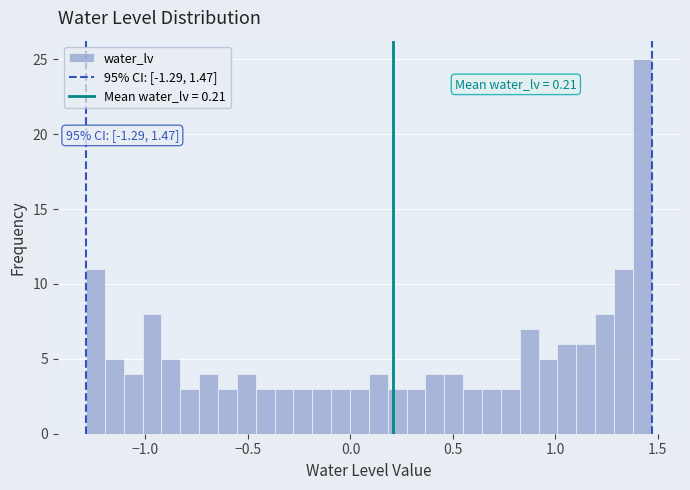

Around what value on the x-axis is the tallest bar? Give the approximate position of its centre, as read against the axis.

1.40